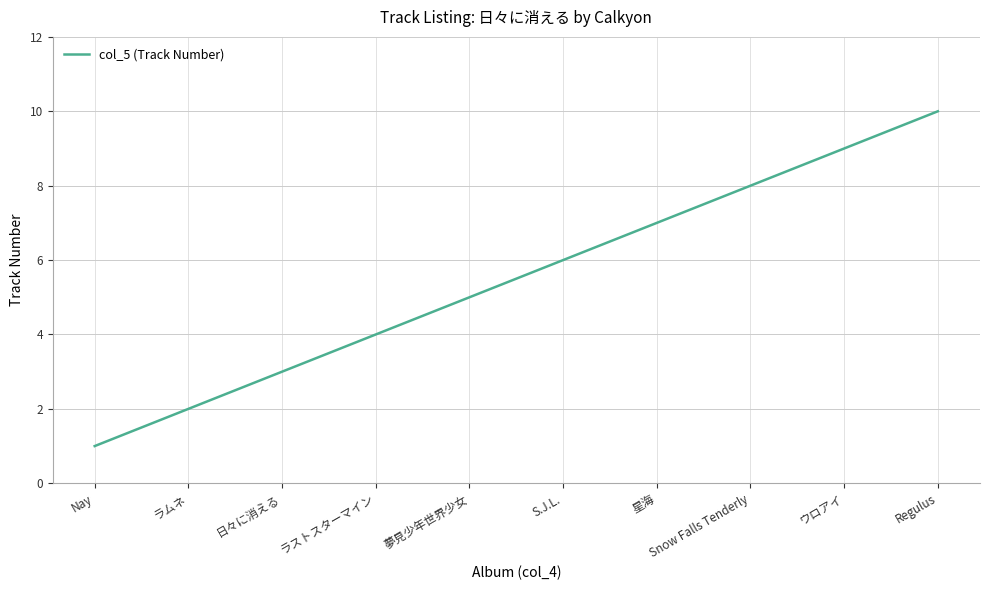

How many values are below 6?

5